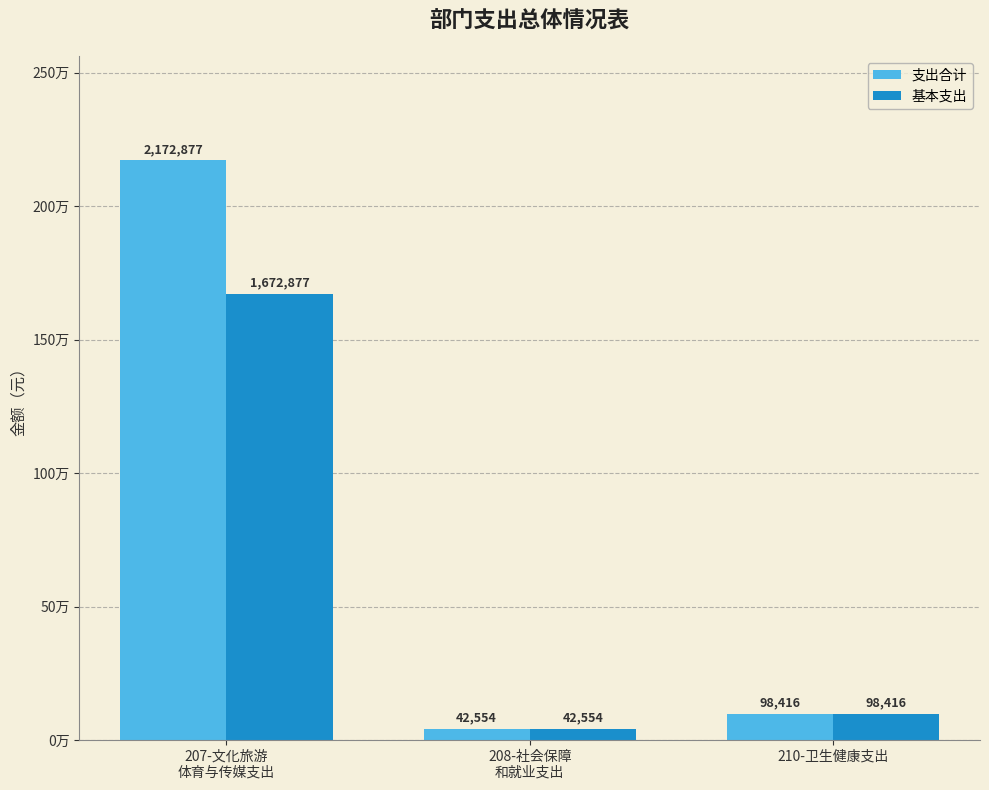

At which label does 基本支出 first exceed 98416?

207-文化旅游
体育与传媒支出